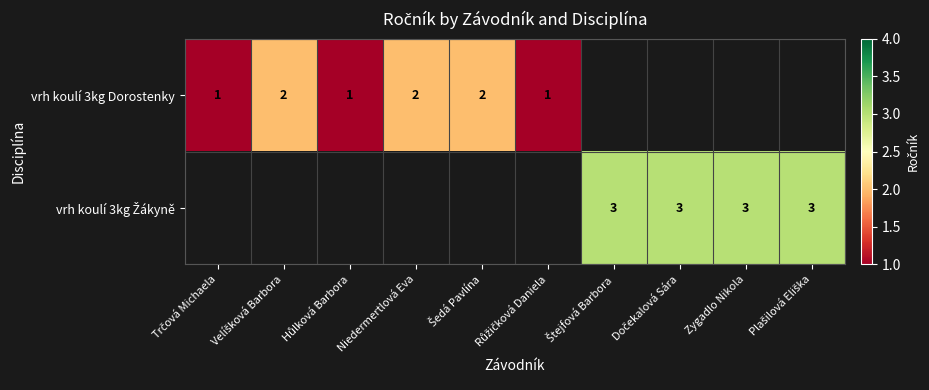

True or false: vrh koulí 3kg Žákyně has a value of 1 at Dočekalová Sára.

False